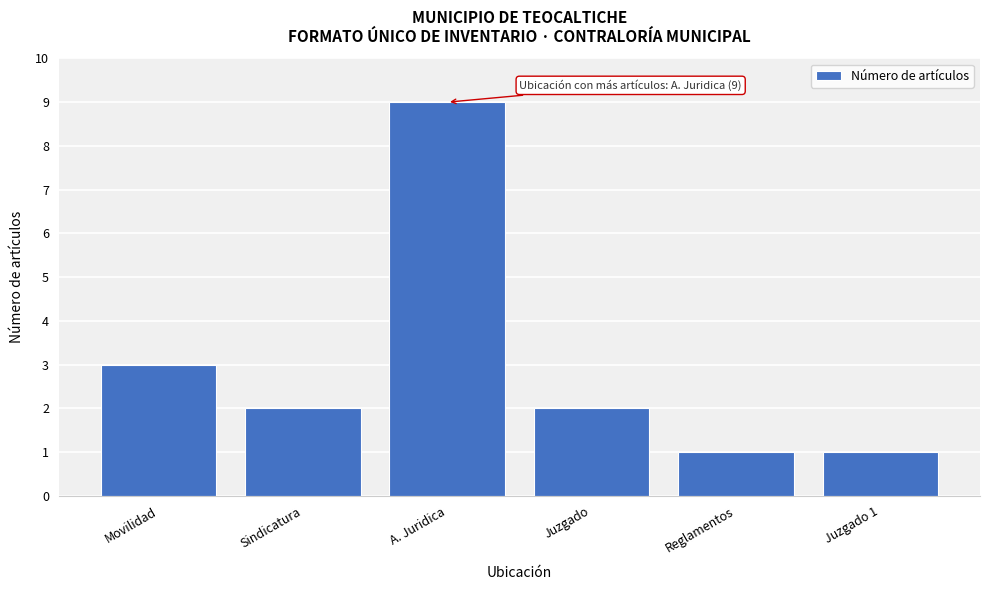

Reading left to right, transcribe all the data shown in this chart.

3	2	9	2	1	1